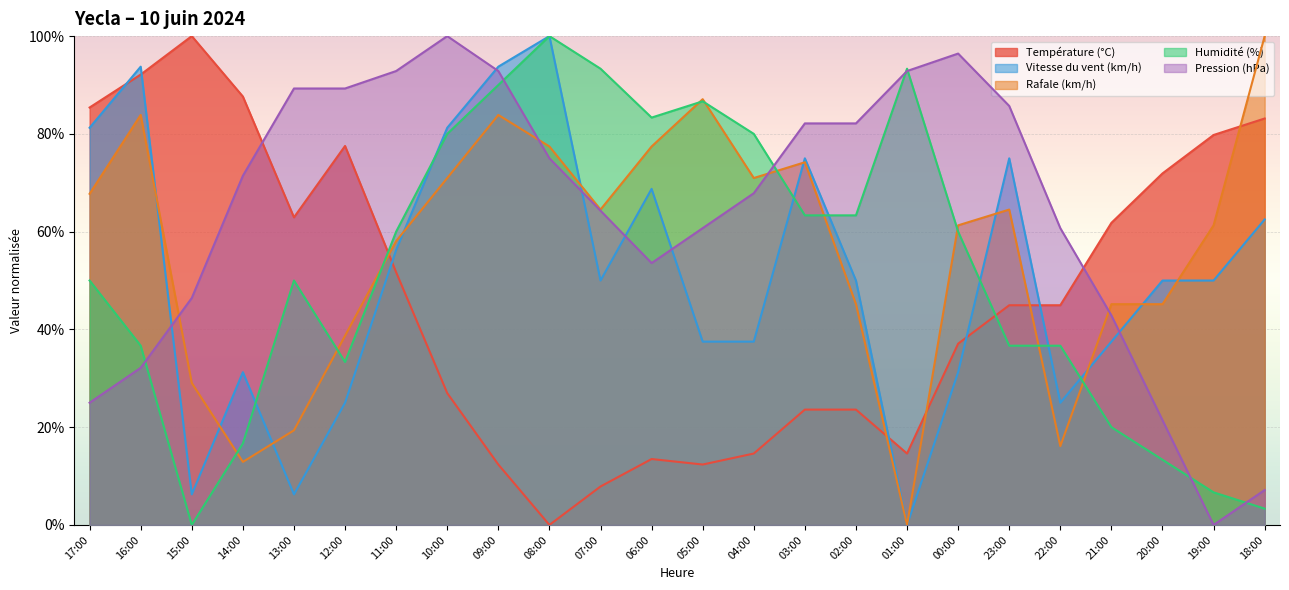

How many data points does each series have?

24